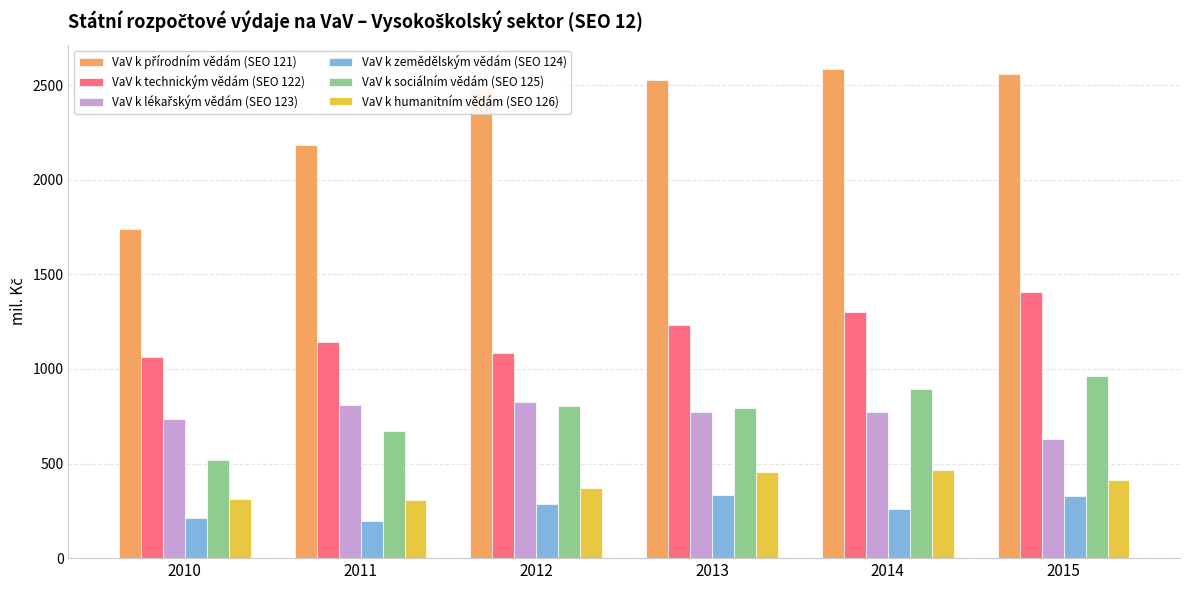

What is the minimum value shown in the chart?

198.6